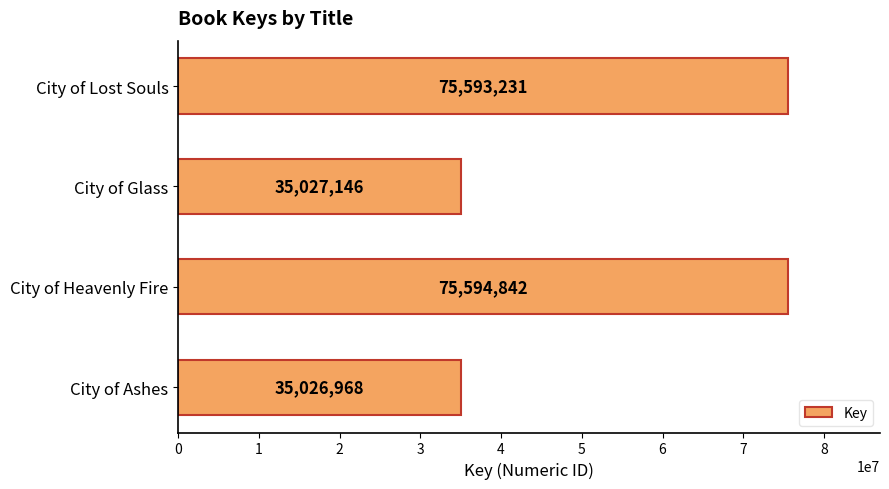

What is the ratio of the value at City of Ashes to the value at City of Glass?

1.0